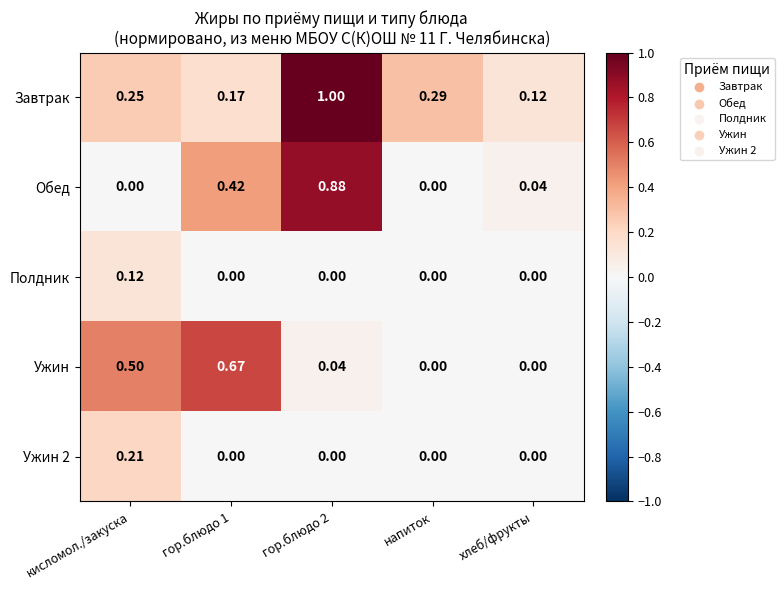

Which series has the largest total across all categories?

Завтрак